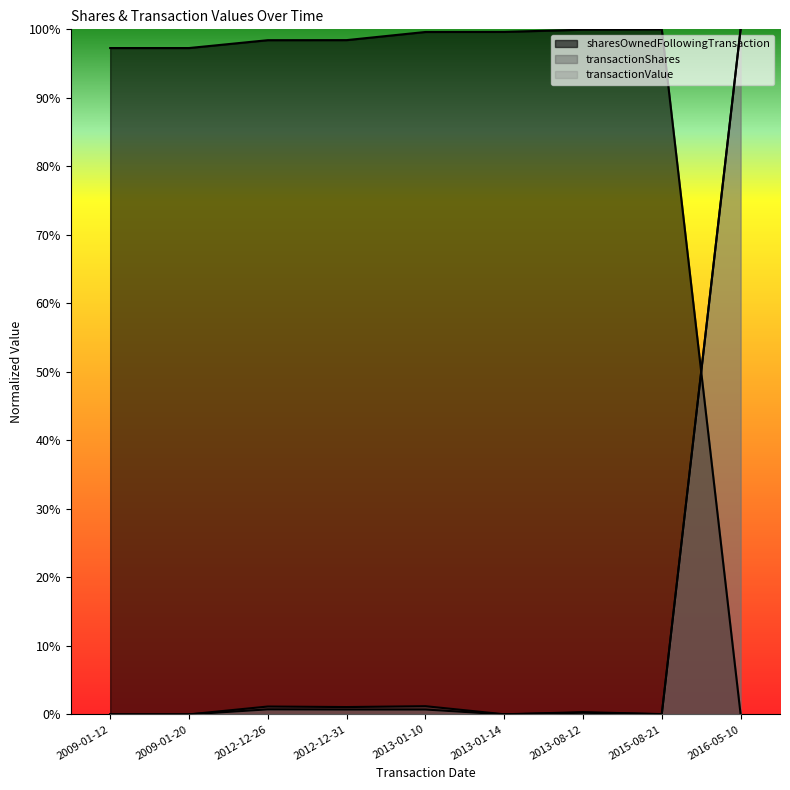

At which category is the sum across all series the highest?

2016-05-10